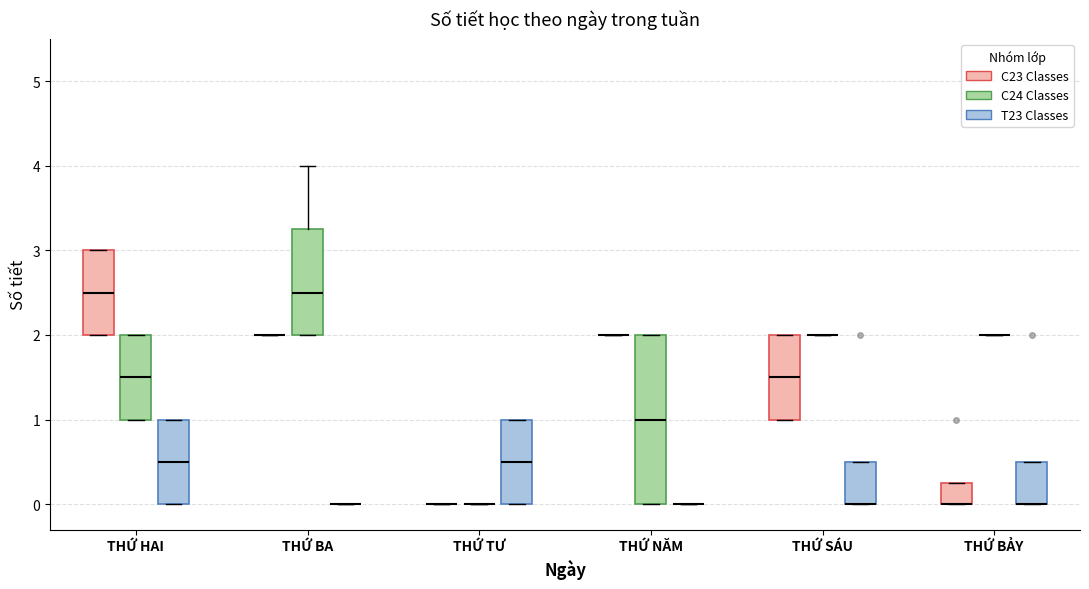

Comparing the boxes themselves (not the whiskers), which one is the tallest?

THỨ NĂM (C24 Classes)